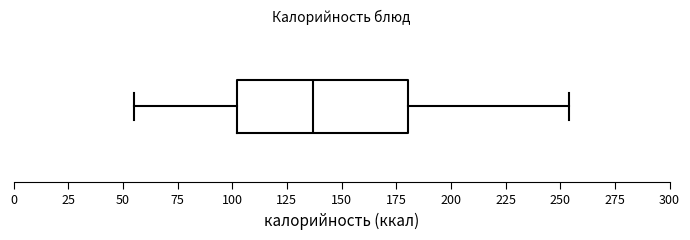

Where does the right whisker of the box end on the x-axis? The values are not printed on the chart, so give them approximately, as read against the axis.

255